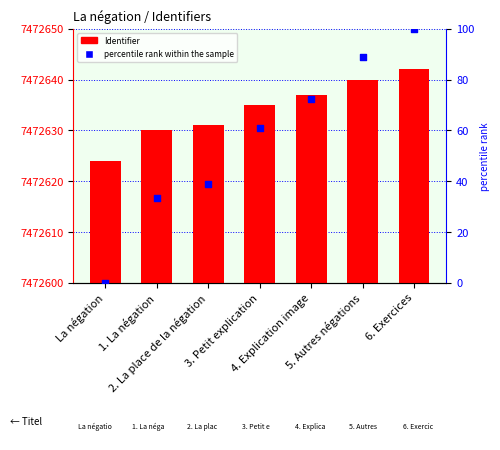

At which category is the sum across all series the highest?

6. Exercices